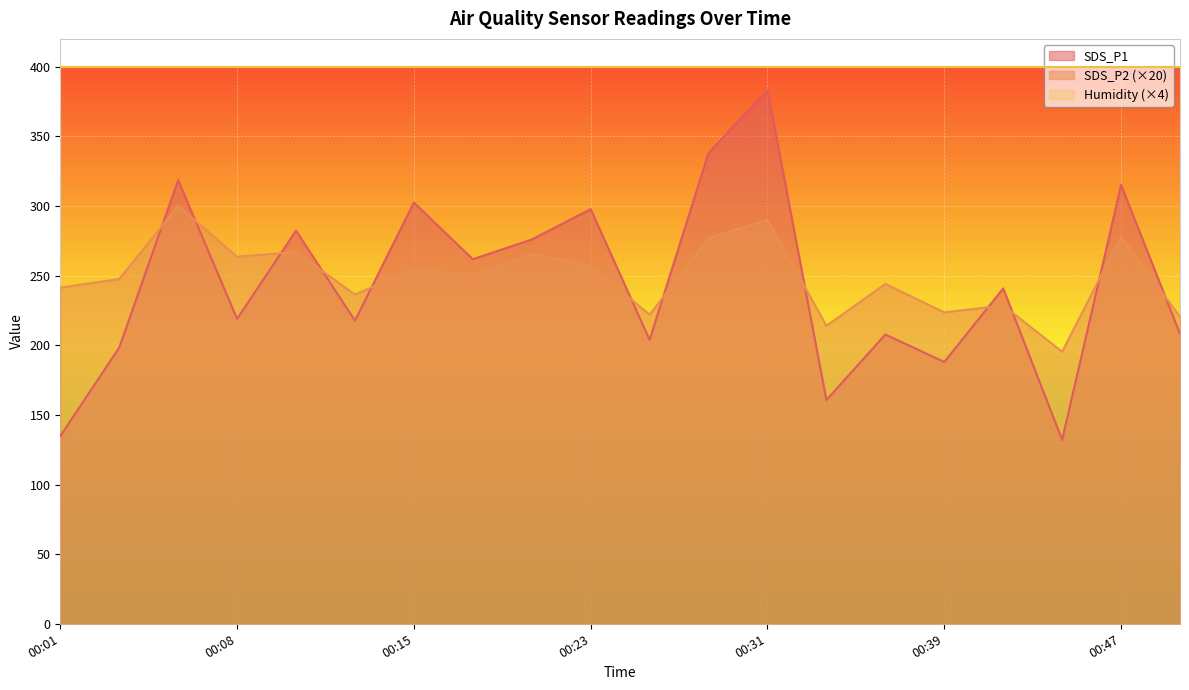

True or false: SDS_P1 has a value of 297.8 at 00:23.

True